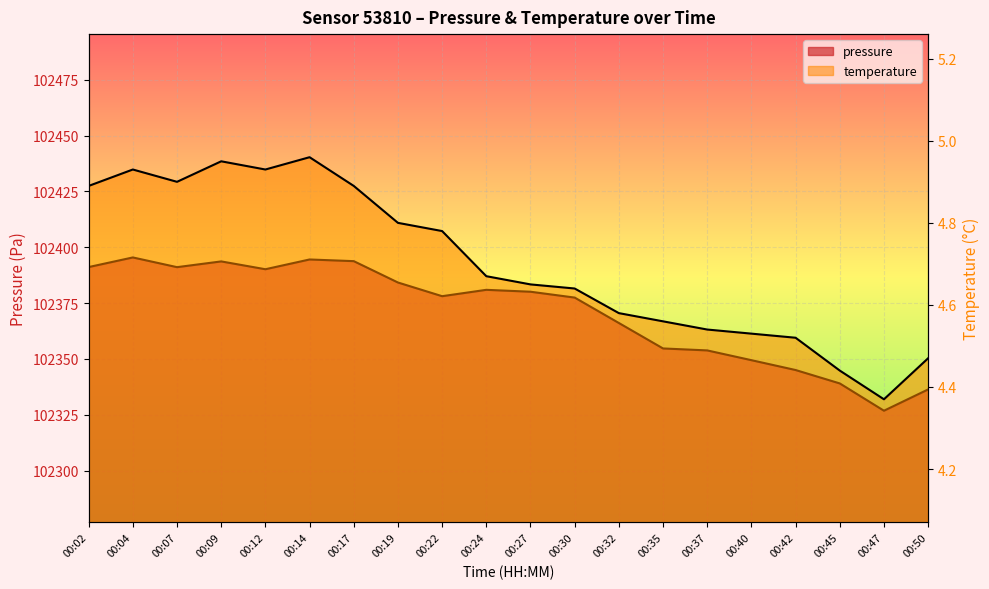

What value does the temperature series have at 00:19?

4.8